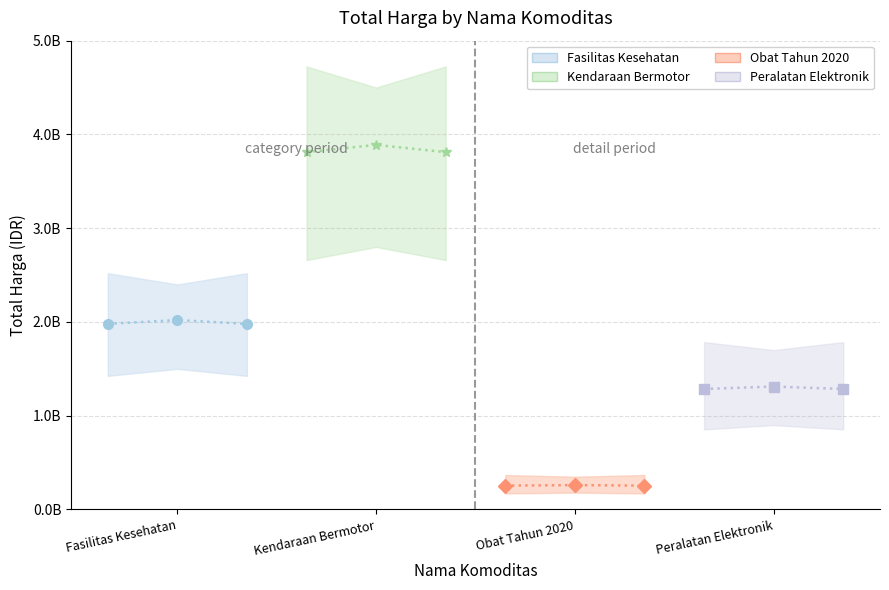

True or false: Kendaraan Bermotor has a value of 2097721730.4 at Fasilitas Kesehatan.

False